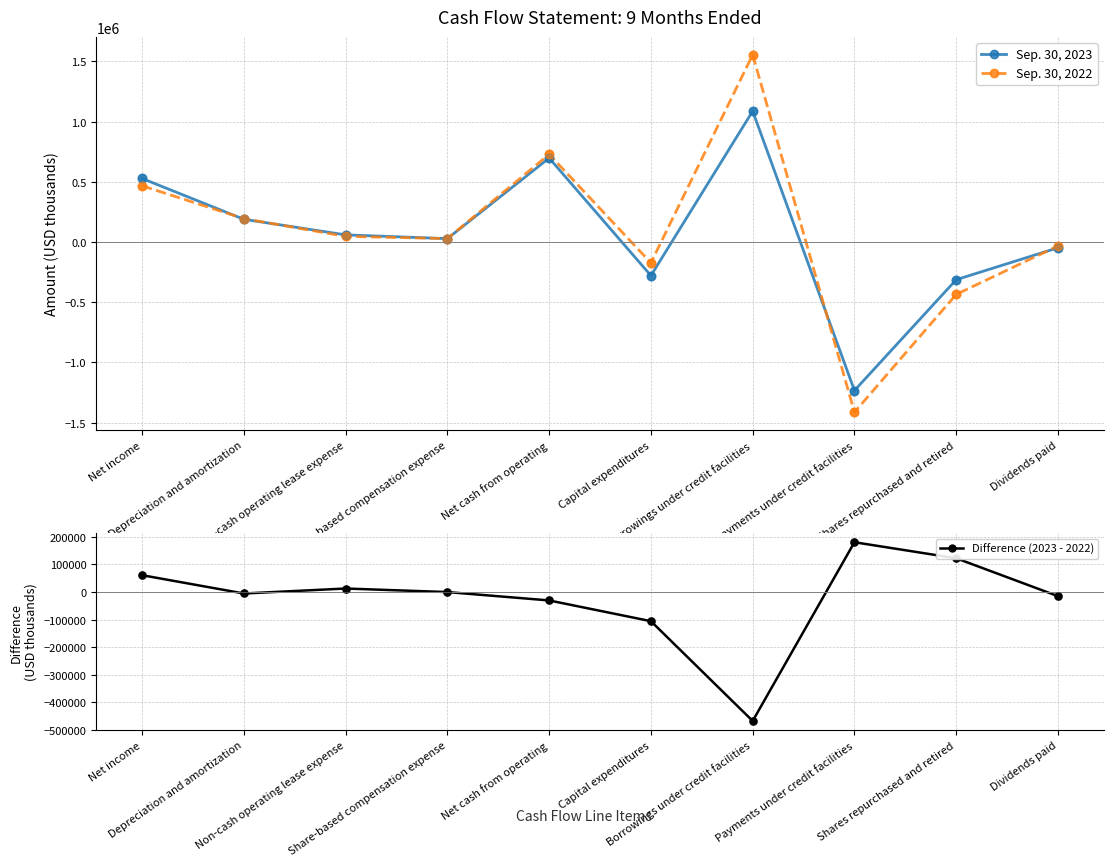

Which series reaches the maximum Y coordinate?

Sep. 30, 2022